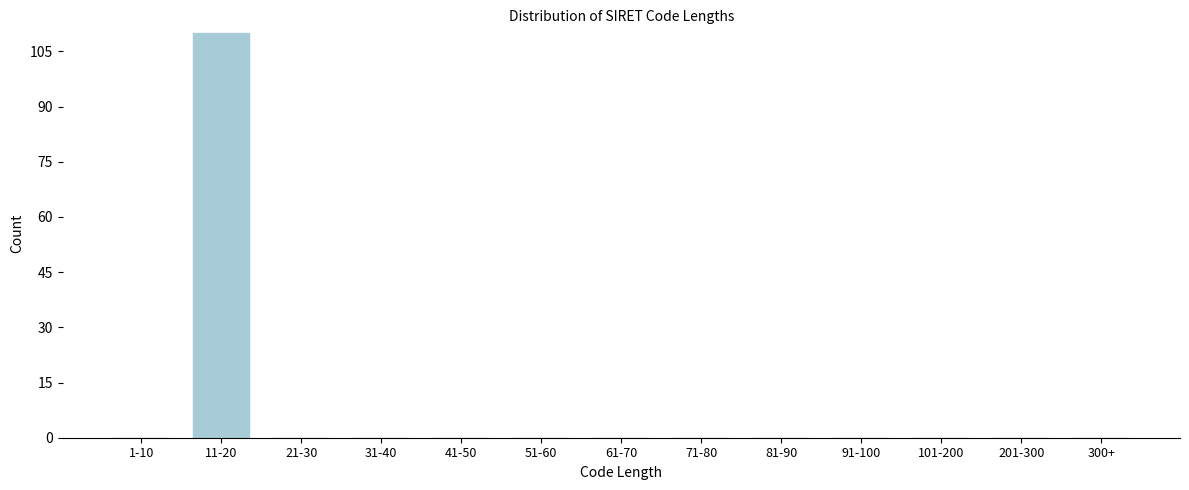

Reading left to right, transcribe all the data shown in this chart.

1-10=0	11-20=110	21-30=0	31-40=0	41-50=0	51-60=0	61-70=0	71-80=0	81-90=0	91-100=0	101-200=0	201-300=0	300+=0